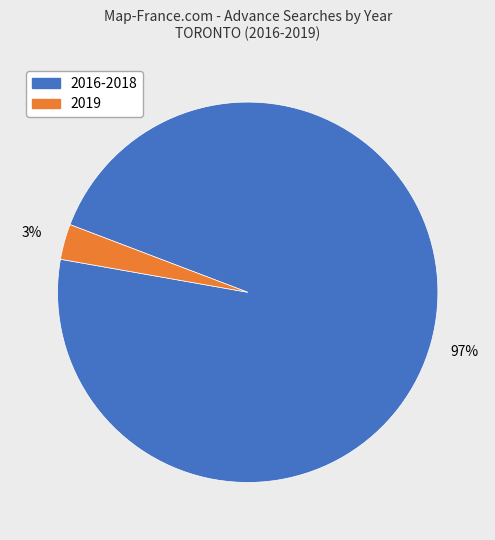

Does any single category account for the majority?

Yes